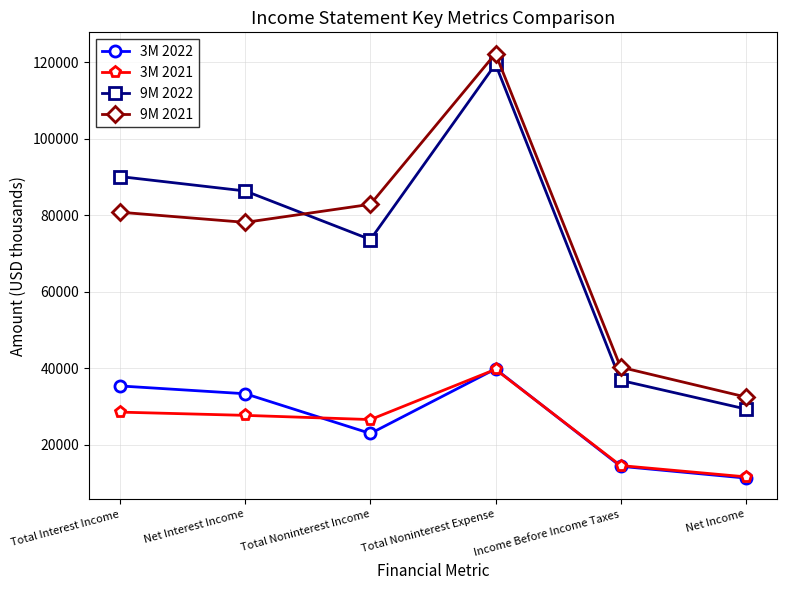

What is the difference between the highest and lowest values at Net Income?

21202